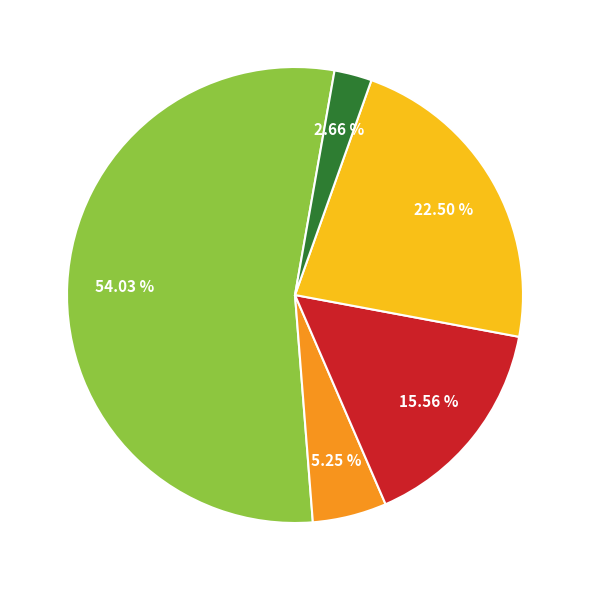

Is there a majority slice in this chart?

Yes